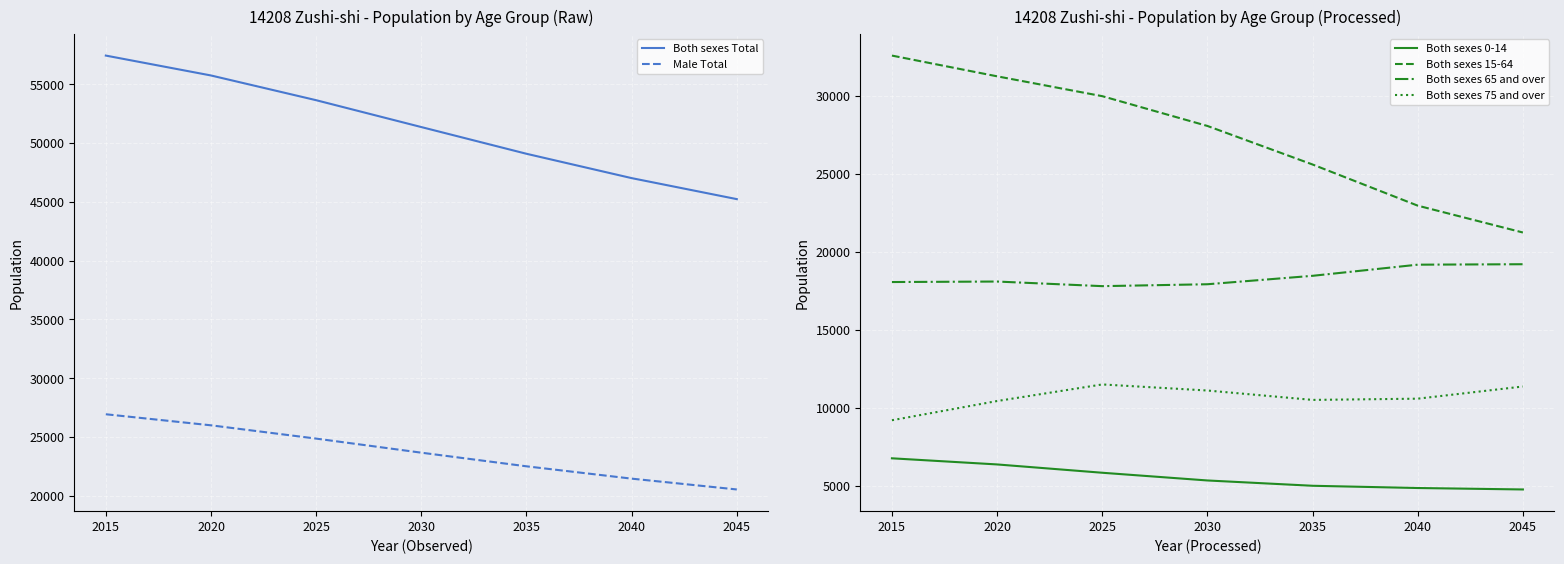

True or false: Both sexes 0-14 has a value of 5344 at 2030.

True